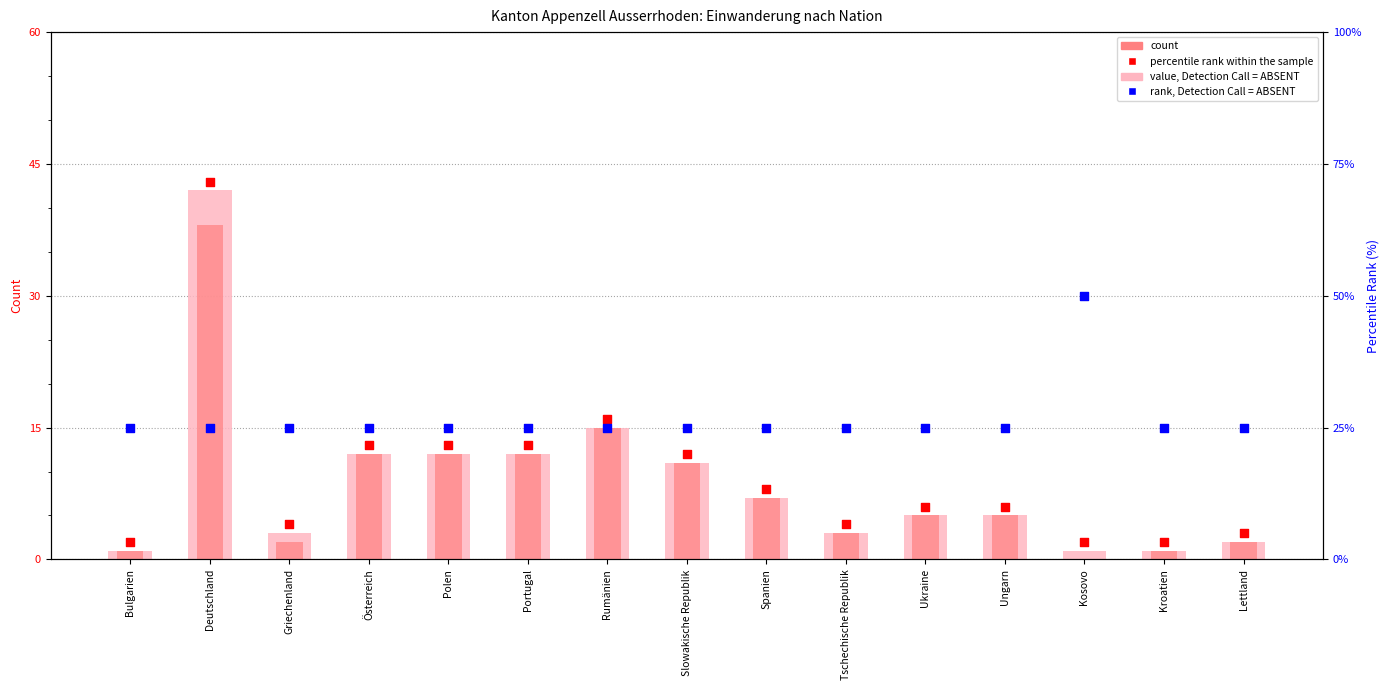

What is the total value across all series at Portugal?

62